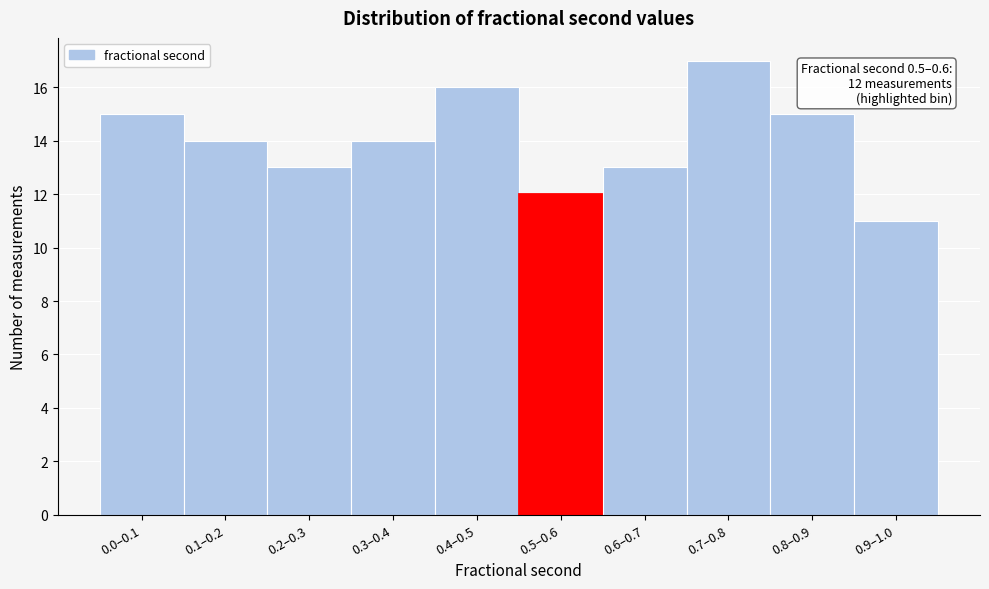

Reading left to right, list all the values displayed in this chart.

0.0–0.1=15	0.1–0.2=14	0.2–0.3=13	0.3–0.4=14	0.4–0.5=16	0.5–0.6=12	0.6–0.7=13	0.7–0.8=17	0.8–0.9=15	0.9–1.0=11